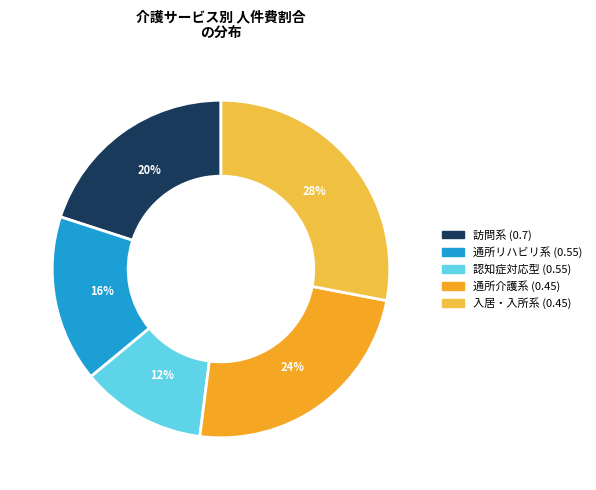

Rank the categories by value from highest to lowest.

入居・入所系 (0.45), 通所介護系 (0.45), 訪問系 (0.7), 通所リハビリ系 (0.55), 認知症対応型 (0.55)